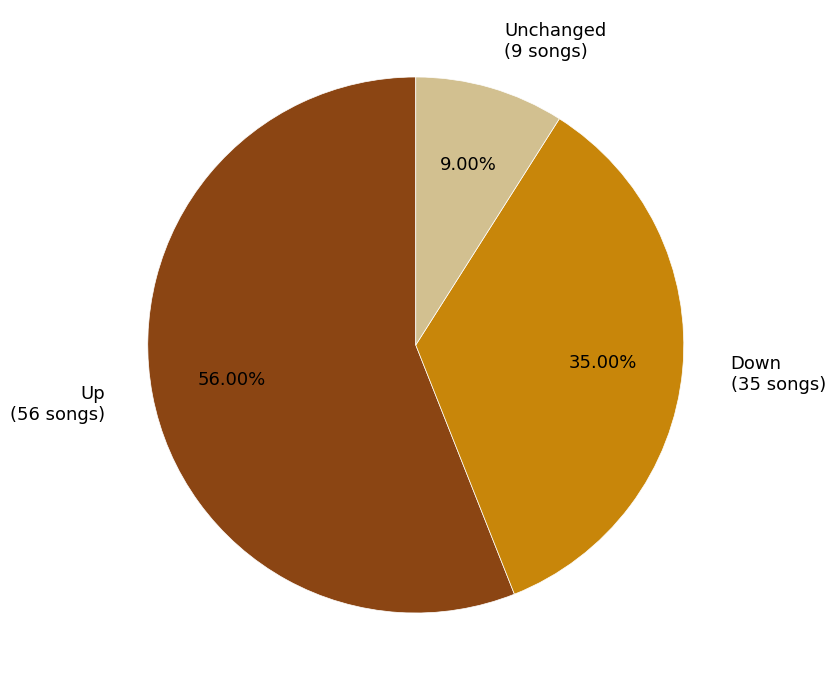

How many slices are in this pie chart?

3